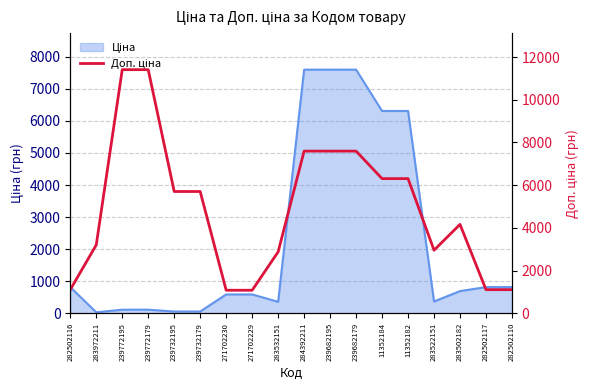

At which label is the value closest to 6245?

11352184